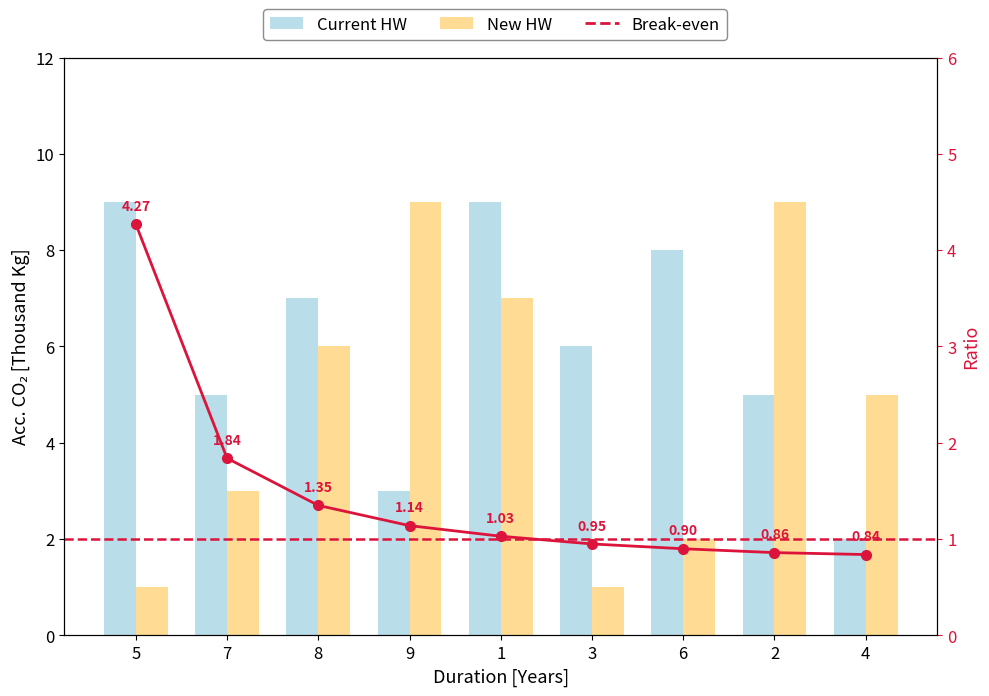

Is it true that Break-even equals 0.9 at 2?

True